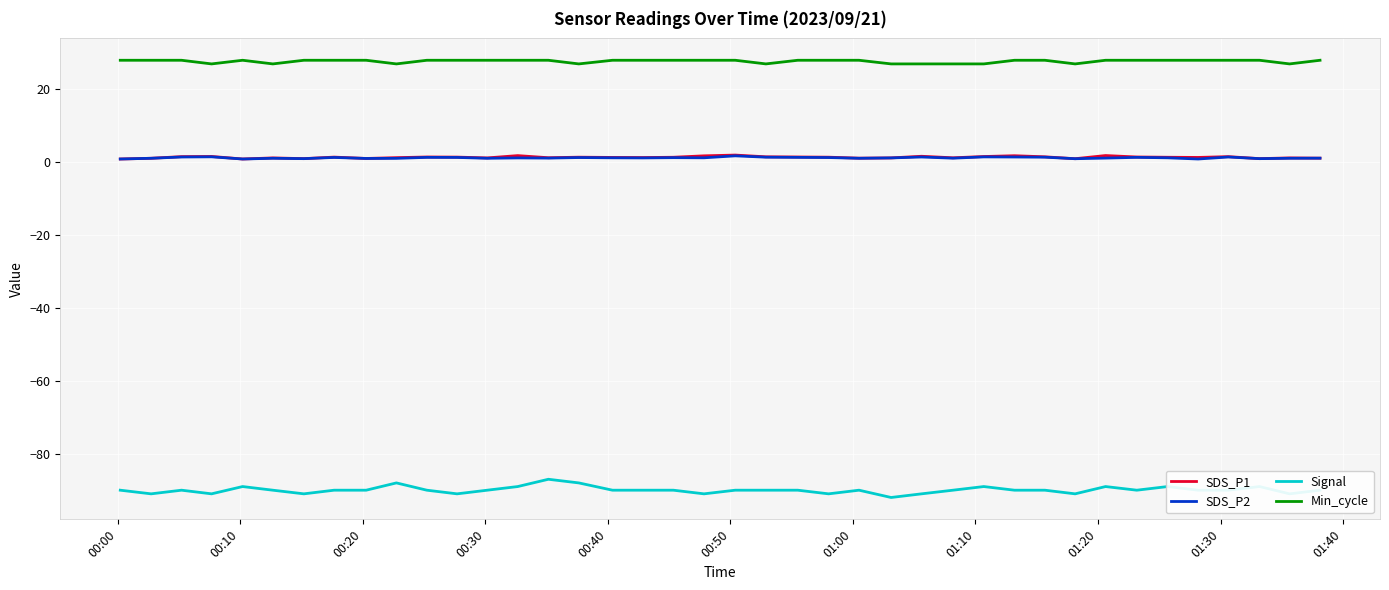

True or false: SDS_P1 and Min_cycle cross at least once.

False